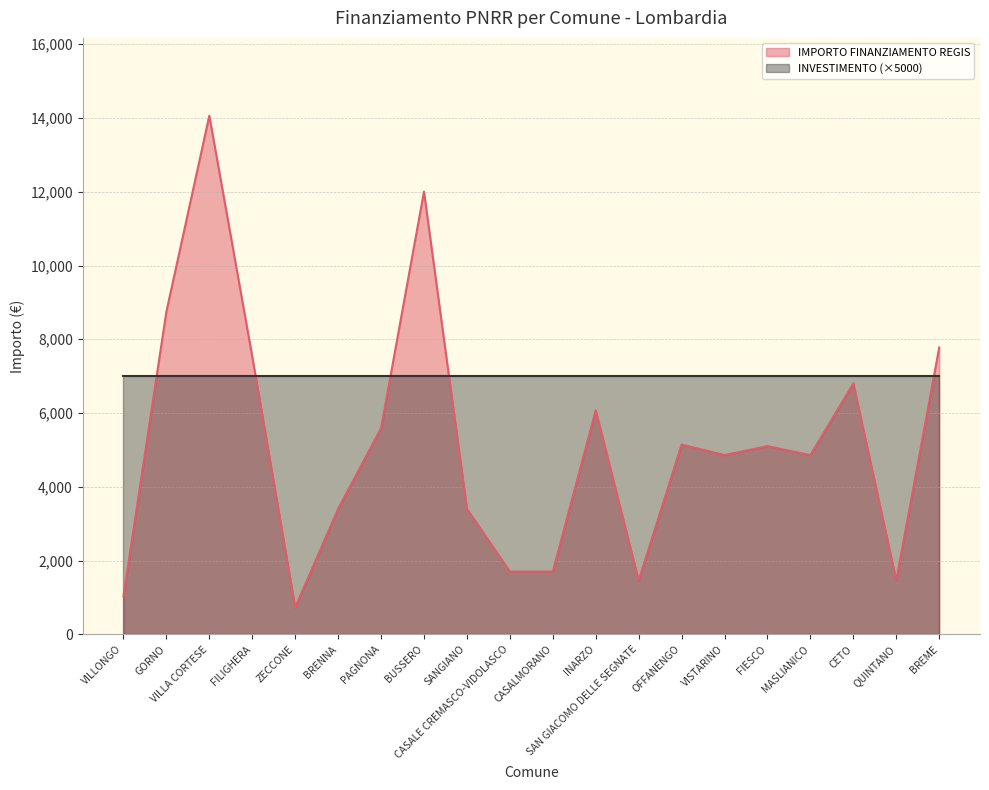

What is the label of the 11th point from the right?

CASALE CREMASCO-VIDOLASCO